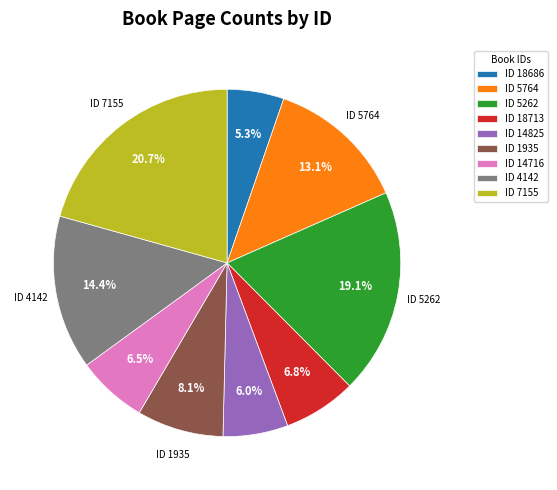

Does ID 4142 represent more than half of the total?

No